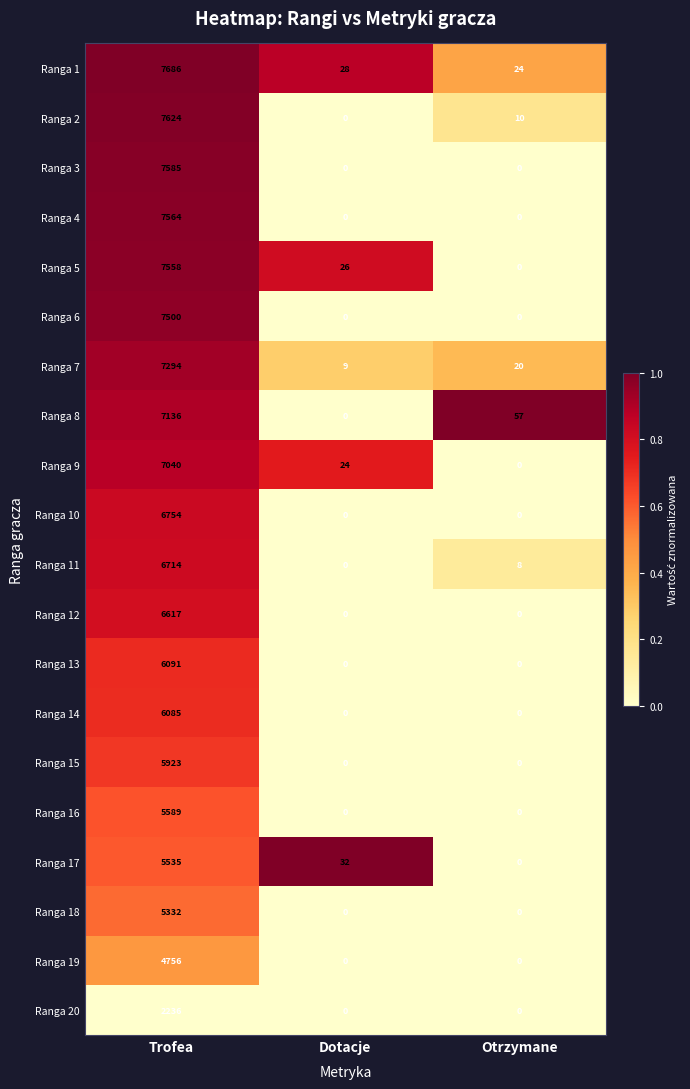

How many distinct data groups are displayed?

20